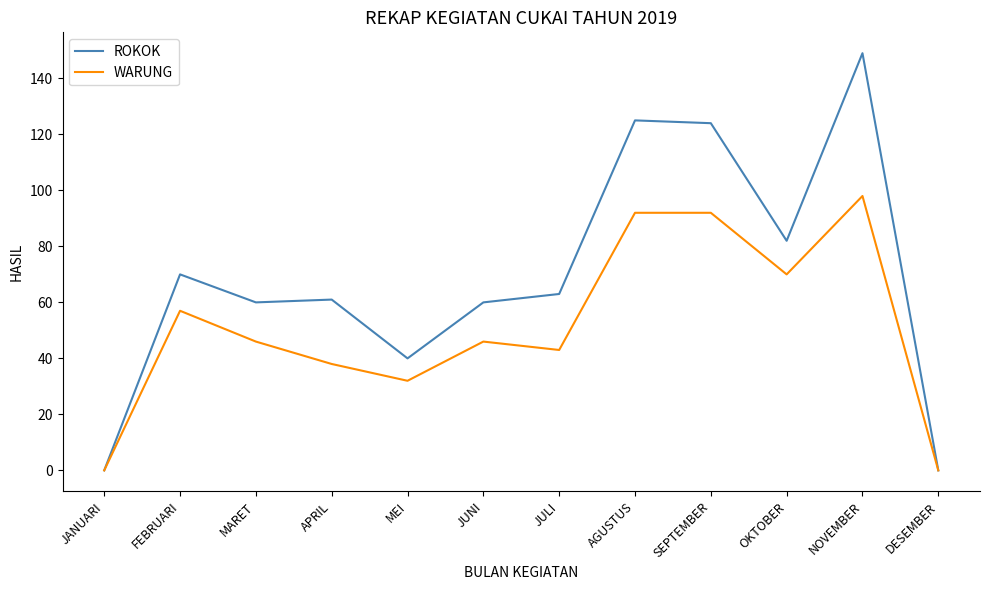

Which series changed the most between JANUARI and FEBRUARI?

ROKOK